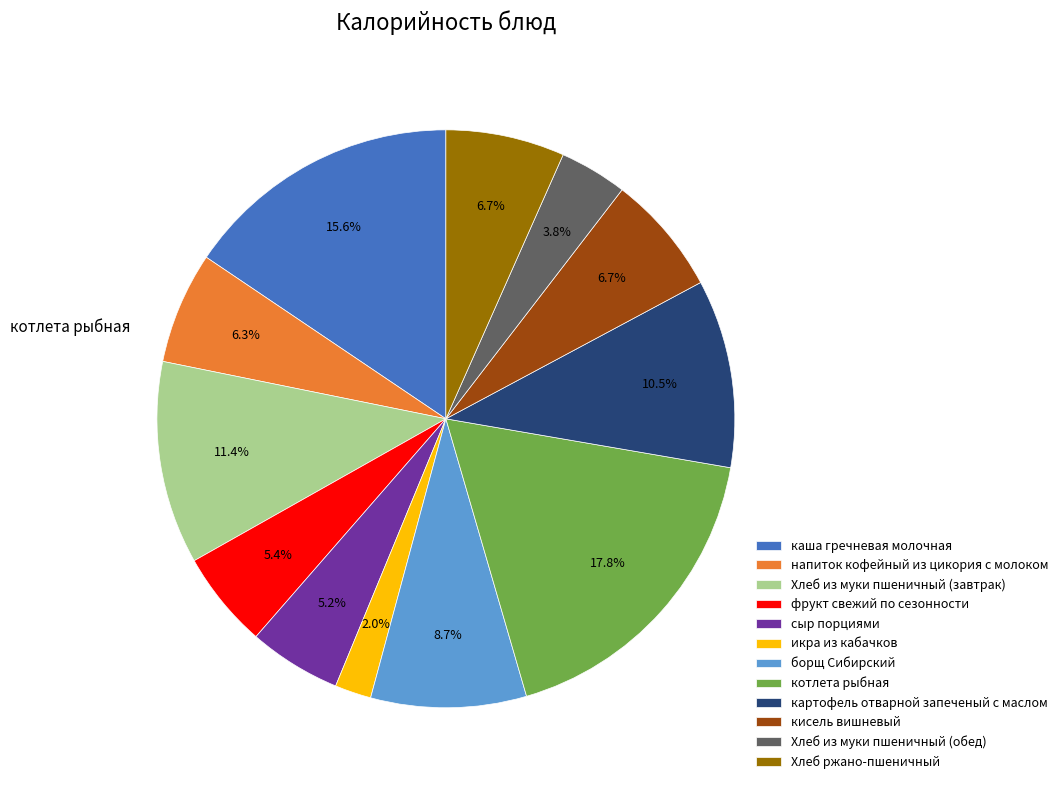

What percentage do Хлеб ржано-пшеничный and кисель вишневый together represent?

13.4%